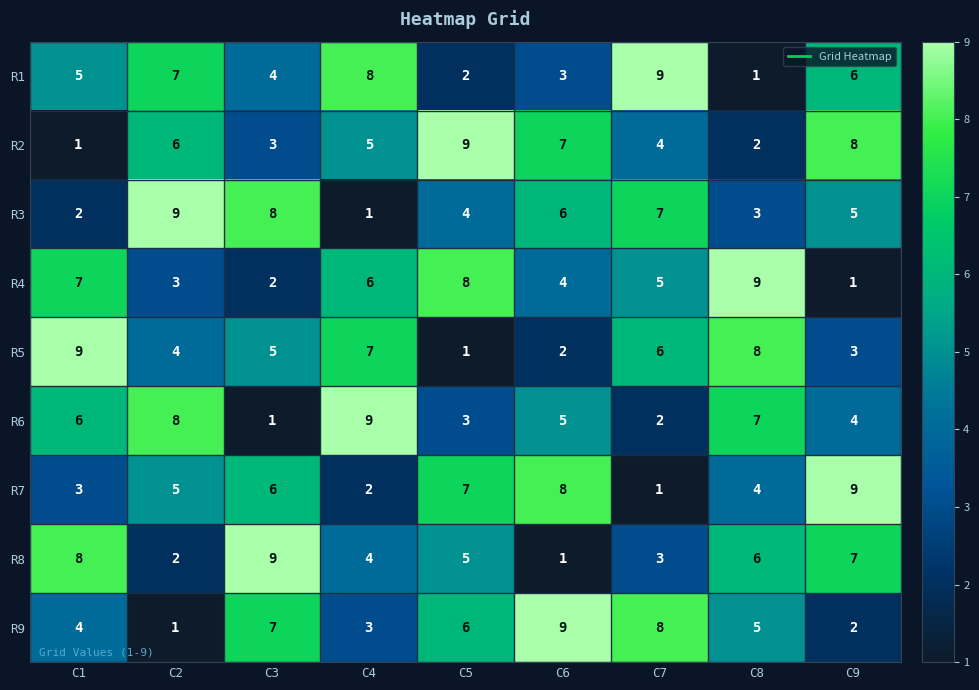

True or false: R6 has a value of 7 at C8.

True